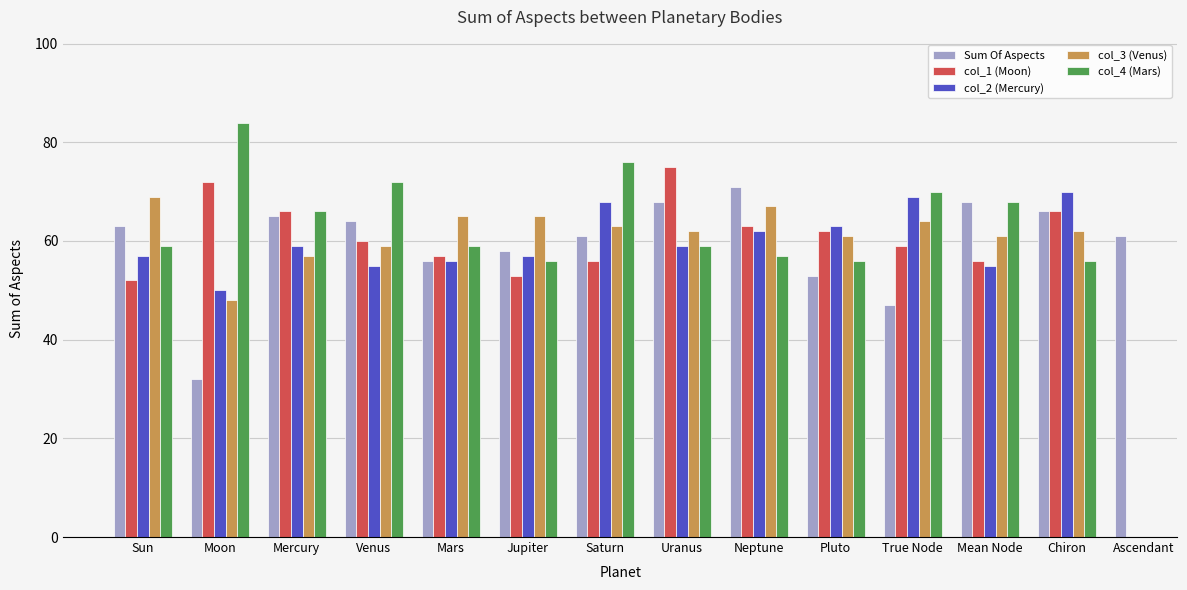

How many bars are there in each group?

5